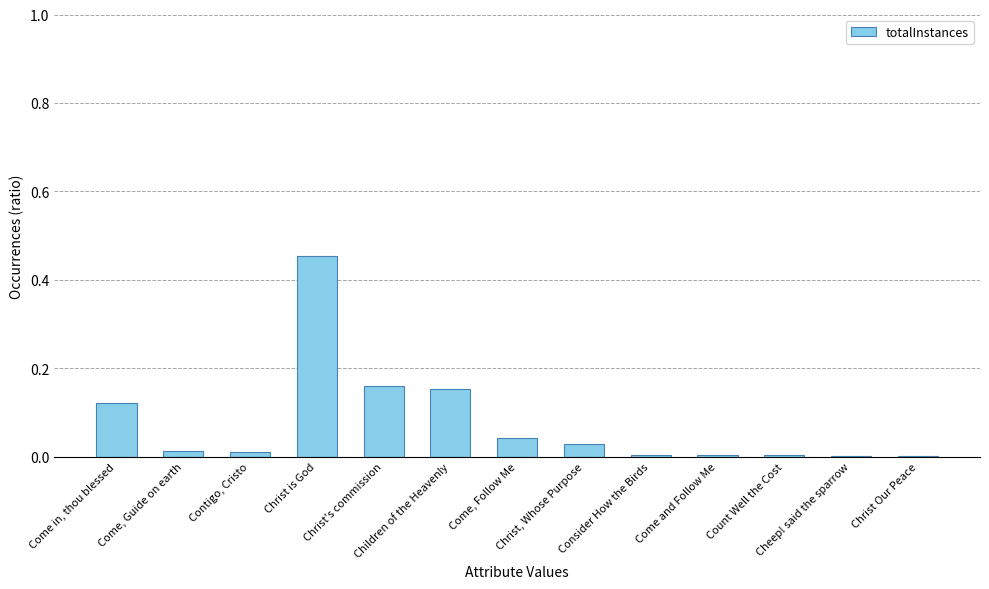

What is the sum of all values?

1.0